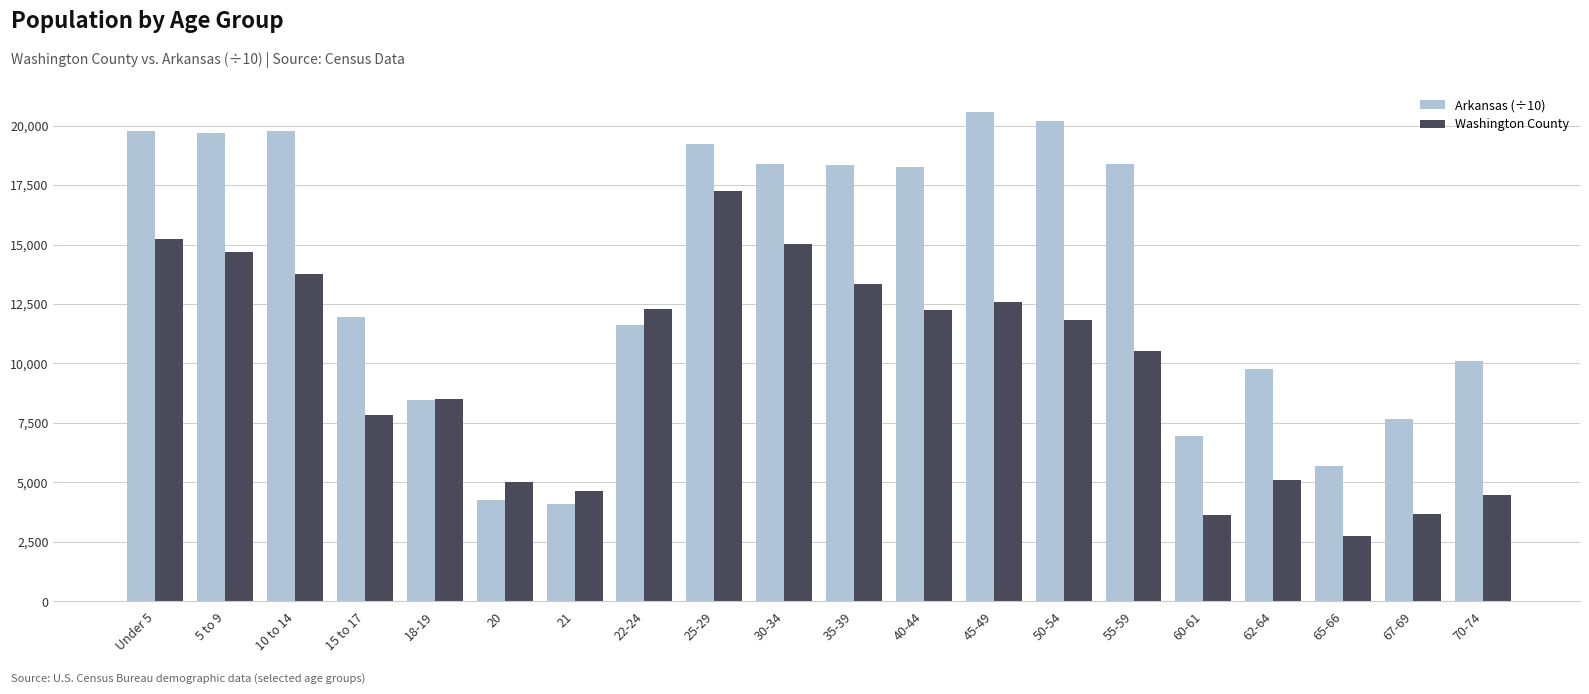

Is it true that Arkansas (÷10) equals 15173.7 at 22-24?

False